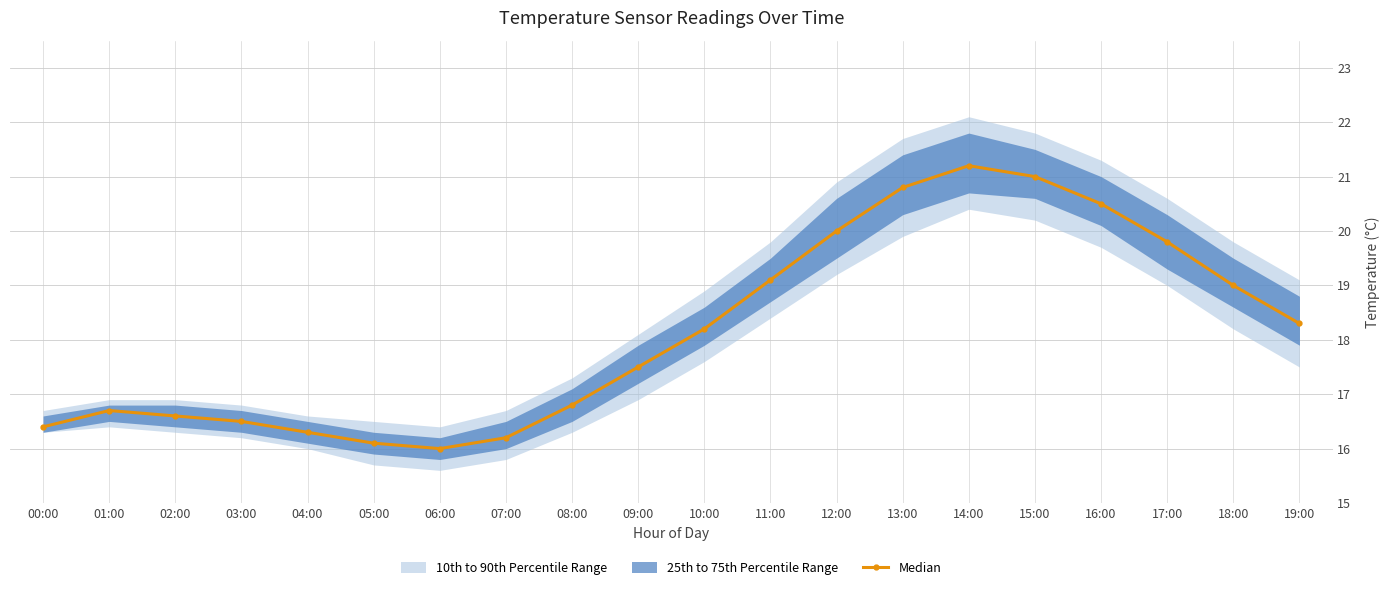

Does the chart have visible grid lines?

Yes